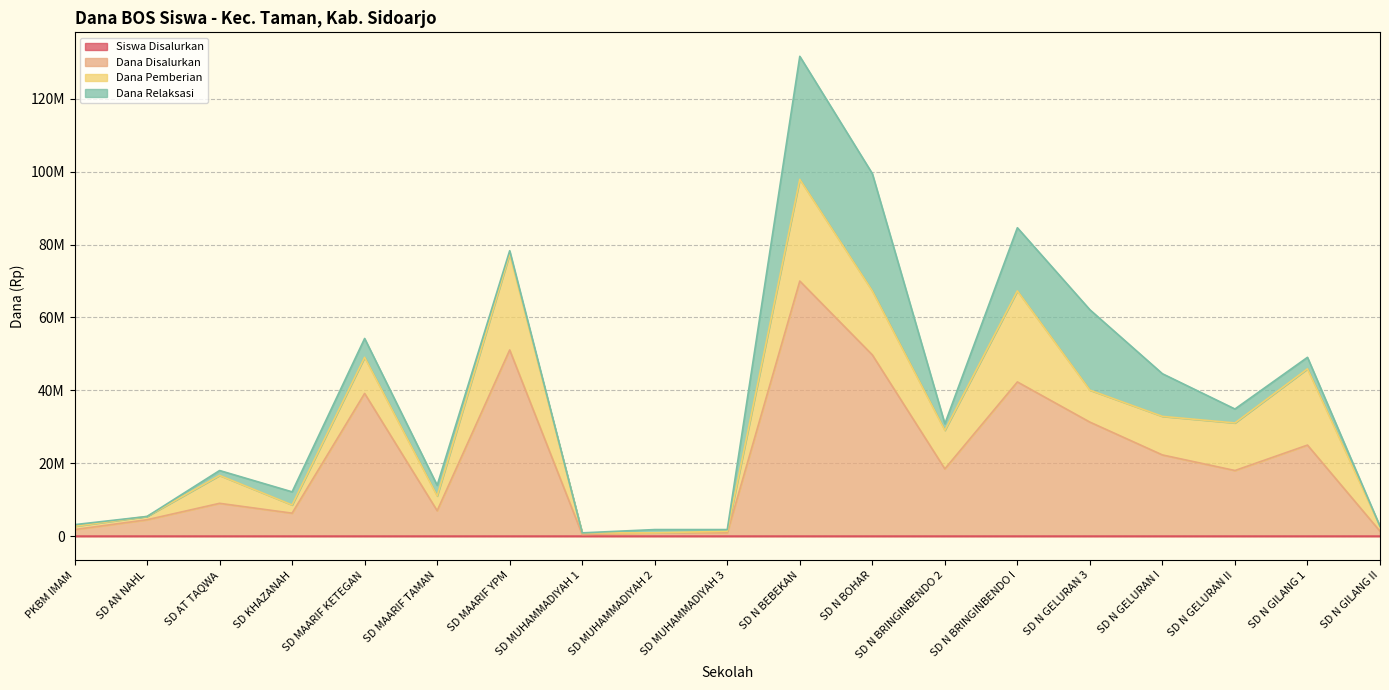

Does the chart have visible grid lines?

Yes